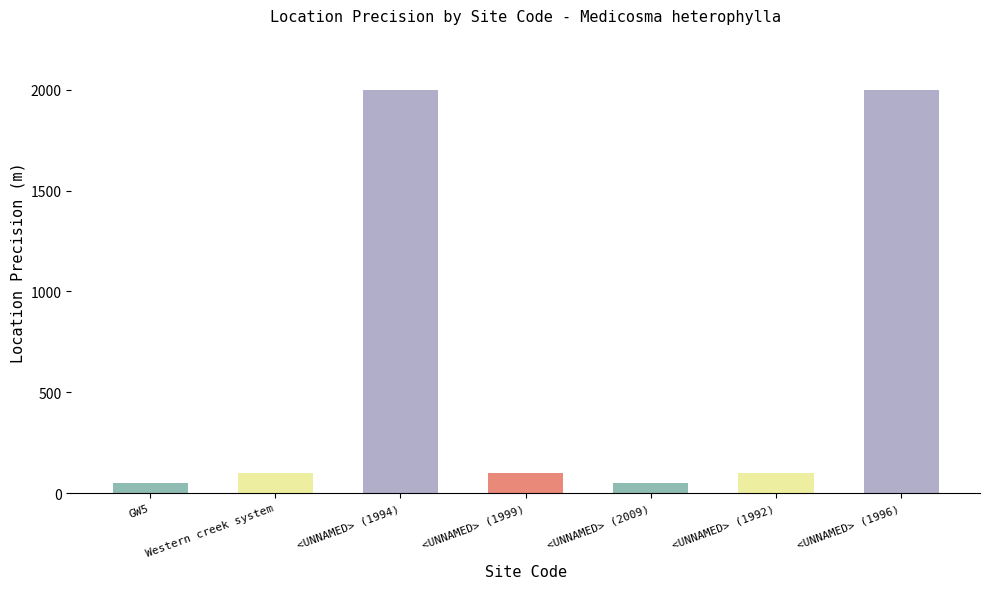

What is the ratio of the value at <UNNAMED> (1992) to the value at <UNNAMED> (1994)?

0.1